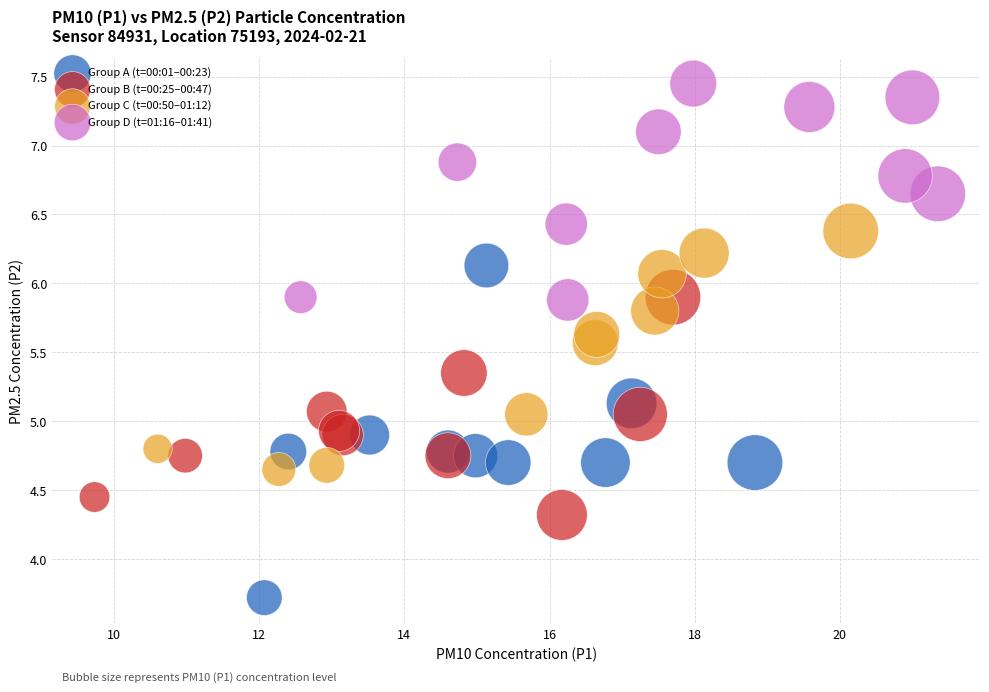

Which series has the largest Y range (max minus min)?

Group A (t=00:01–00:23)